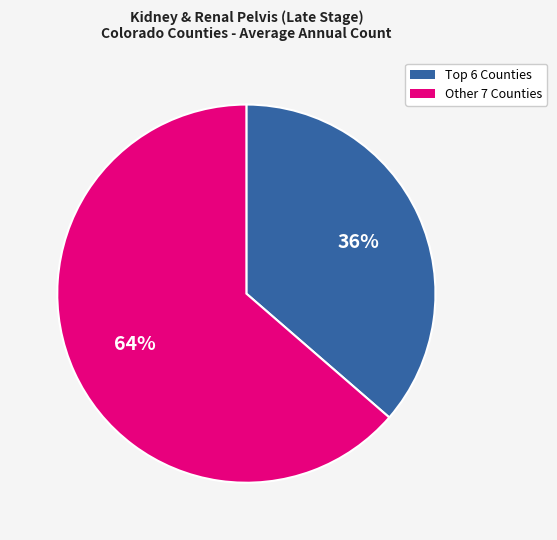

True or false: Other 7 Counties accounts for 73% of the total.

False